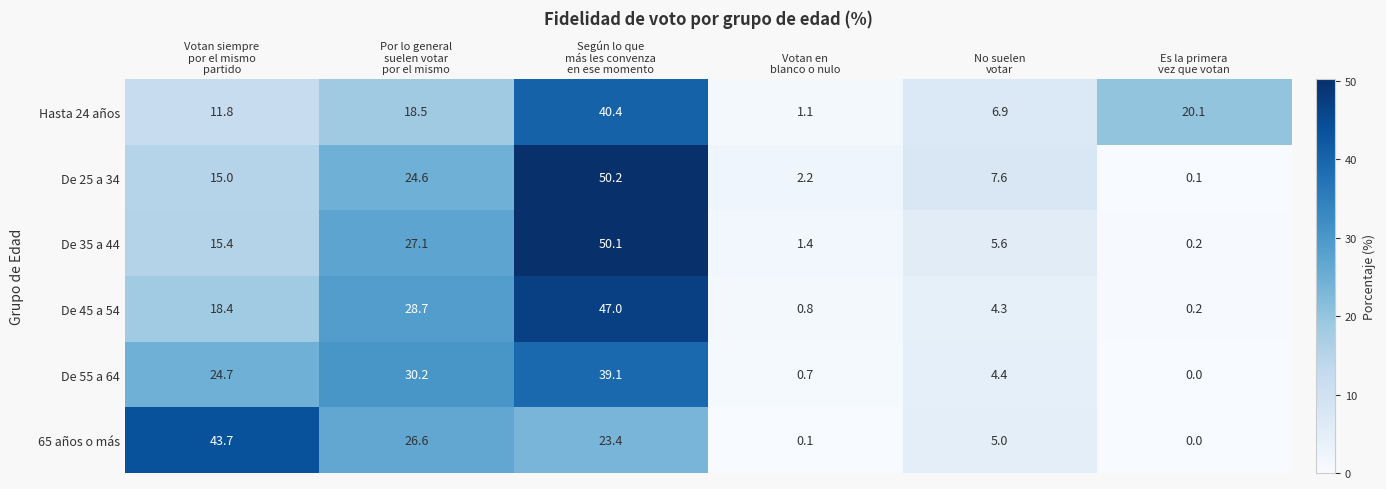

Which series changed the most between Por lo general
suelen votar
por el mismo and Es la primera
vez que votan?

De 55 a 64